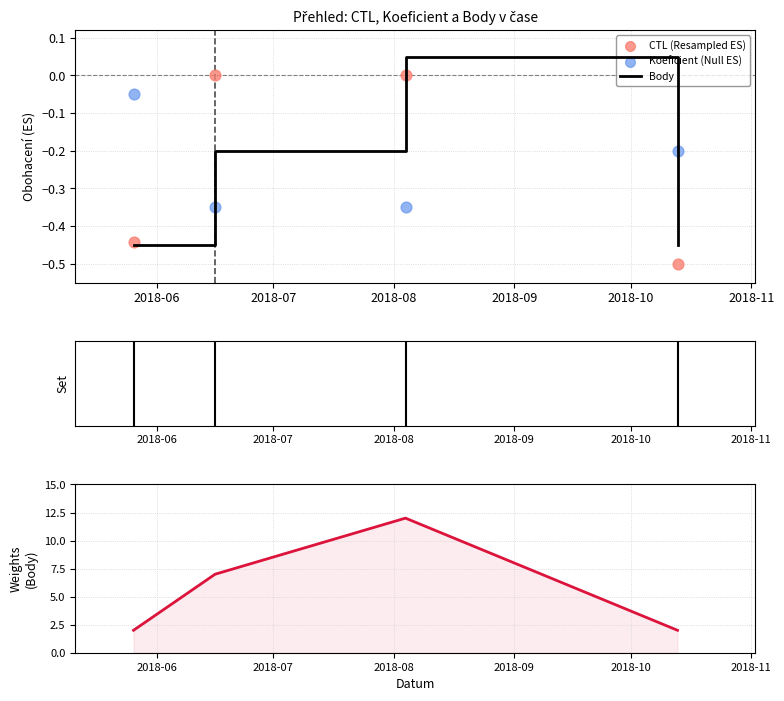

Which series contains the highest Y value?

Body